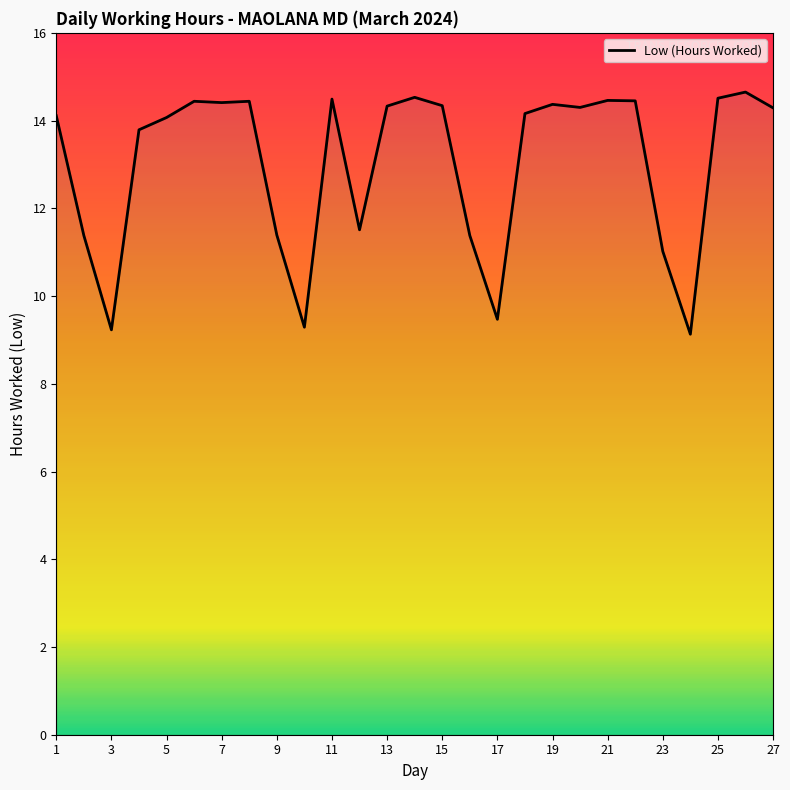

What is the difference between the second highest and minimum values?

5.4